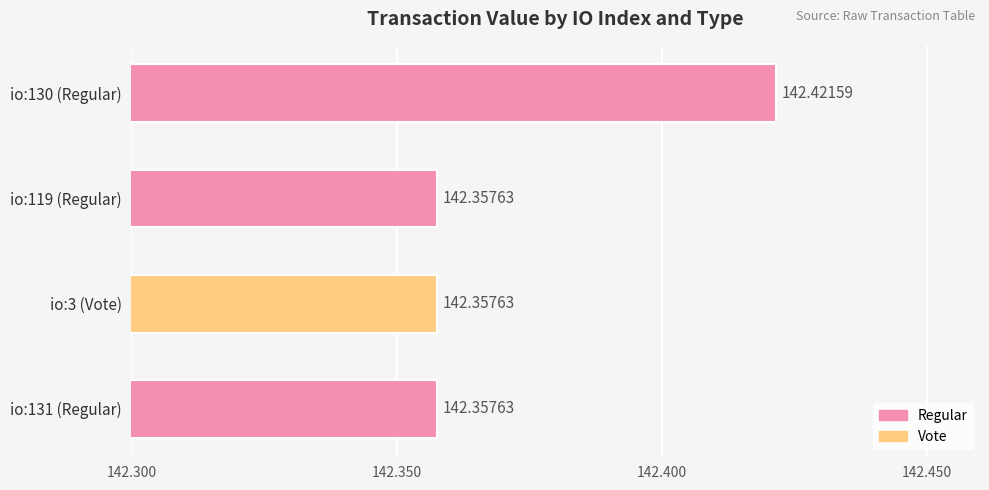

What is the ratio of the value at io:3 (Vote) to the value at io:130 (Regular)?

1.0